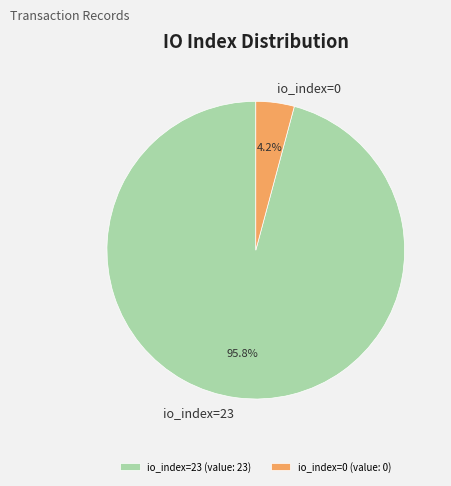

Rank the categories by value from highest to lowest.

io_index=23, io_index=0